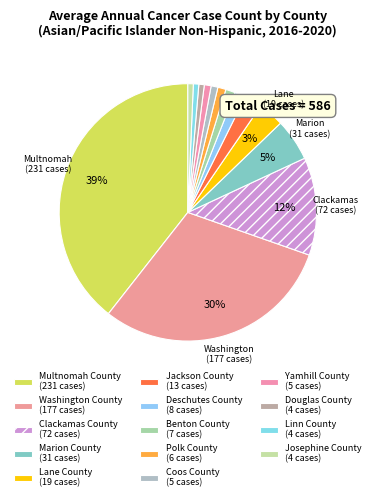

How many slices are in this pie chart?

14